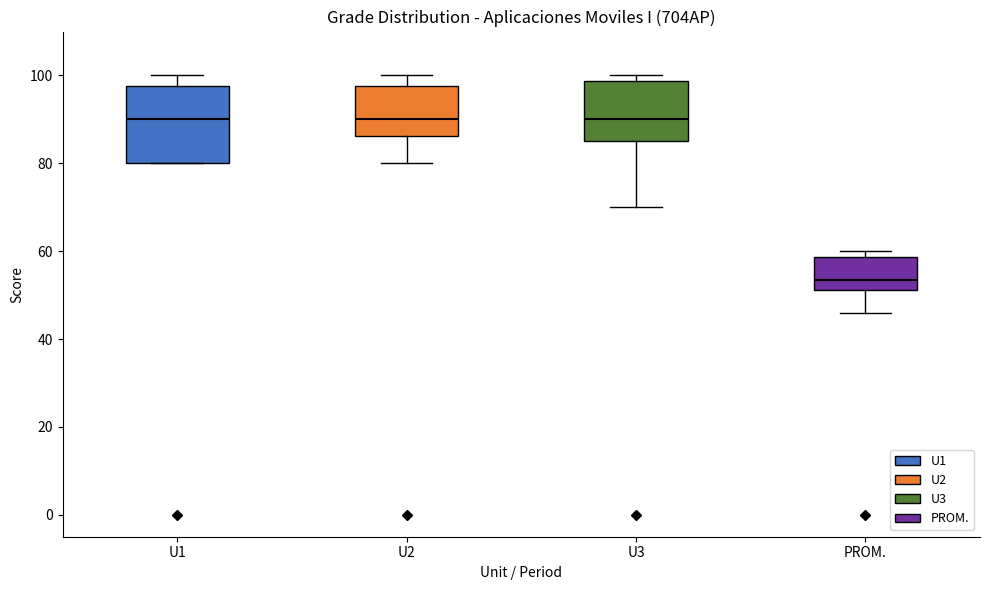

Reading left to right, transcribe this box plot: for each box, give where its median line is, the range the box spans, and where its two whiskers end, as read against the y-axis. The values are not printed on the chart, so give them approximately, as read against the axis.

U1: median 90, box 80 to 98, whiskers 80 to 100
U2: median 90, box 86 to 98, whiskers 80 to 100
U3: median 90, box 86 to 98, whiskers 70 to 100
PROM.: median 54, box 52 to 58, whiskers 46 to 60